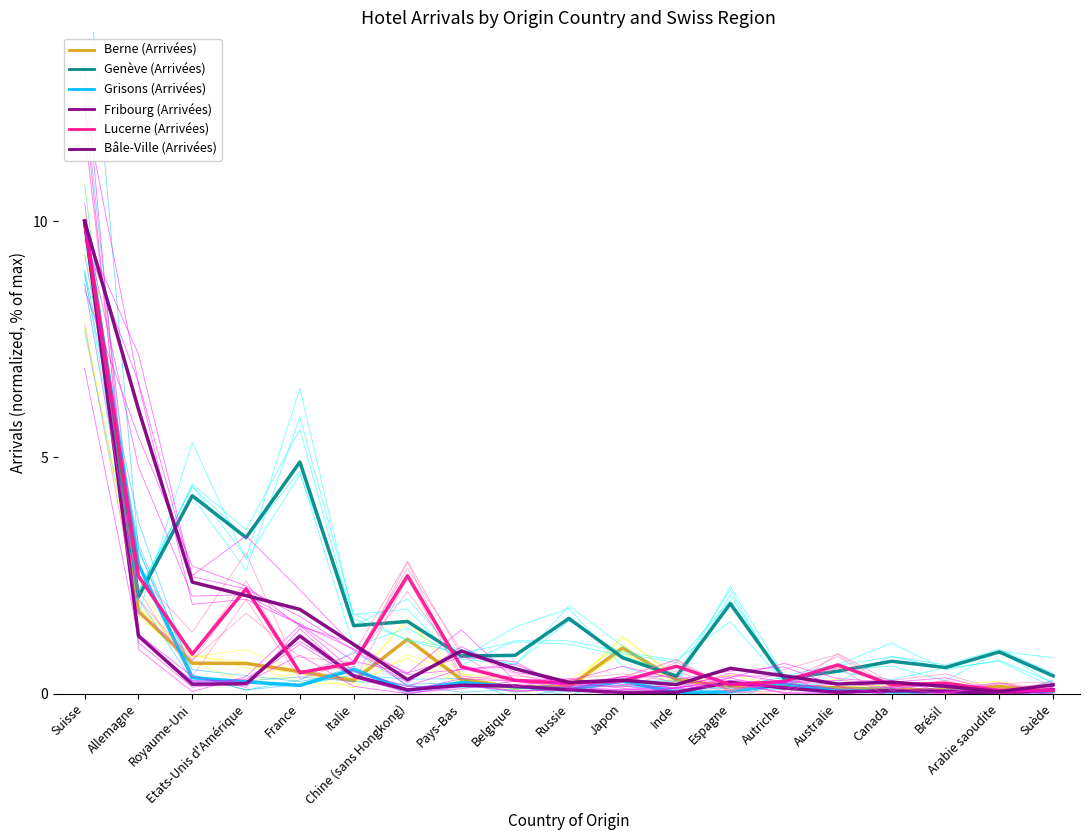

Is the value of Fribourg (Arrivées) at Suède greater than the value of Genève (Arrivées) at Allemagne?

No